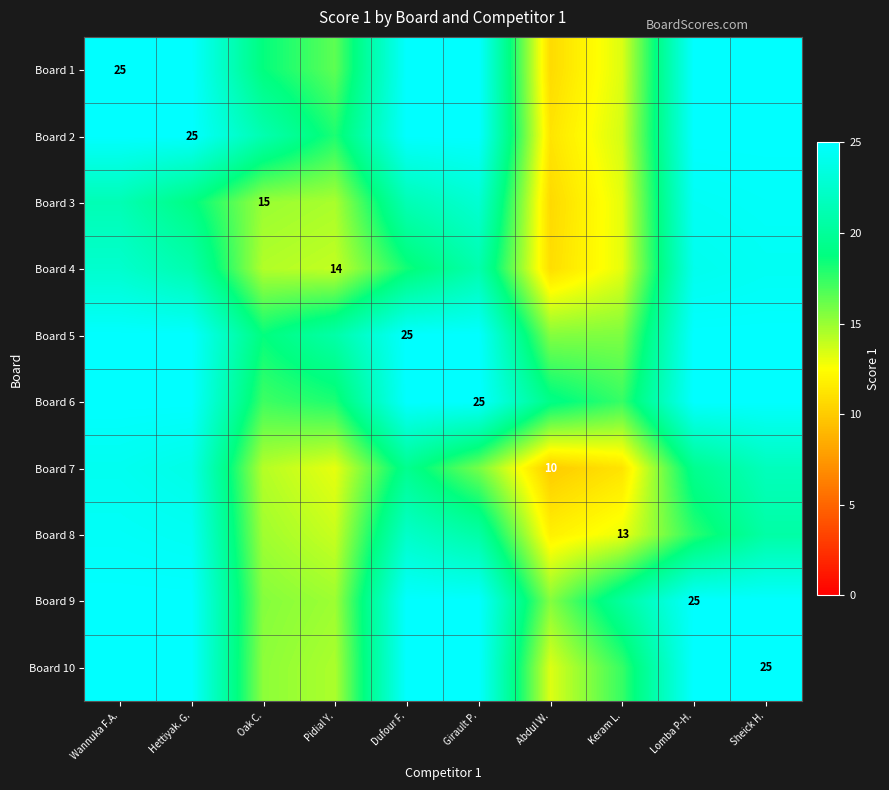

Is the value of Board 9 at Dufour F. greater than the value of Board 7 at Abdul W.?

Yes